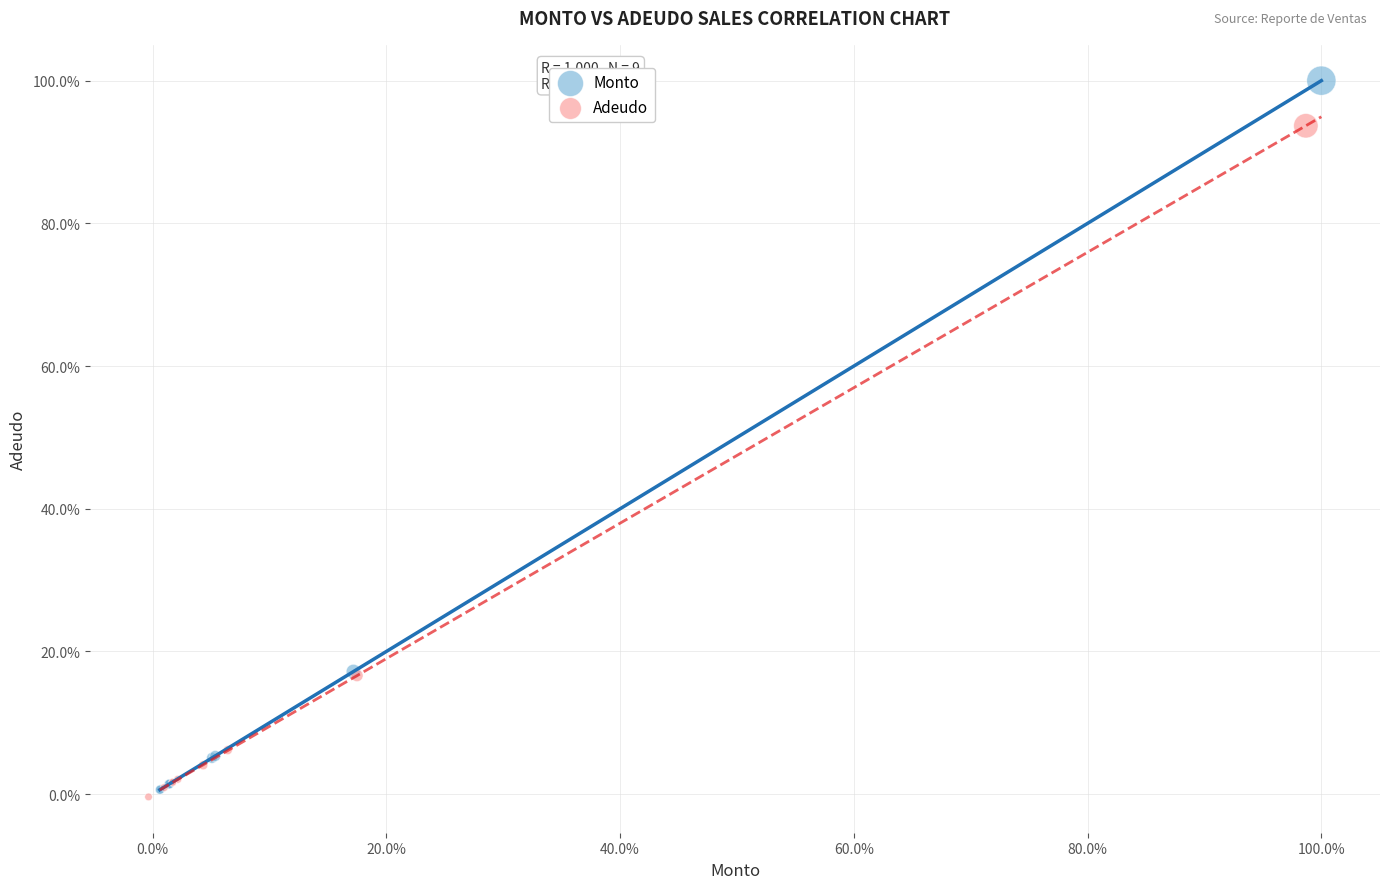

What are all the series names shown in the legend?

Monto, Adeudo